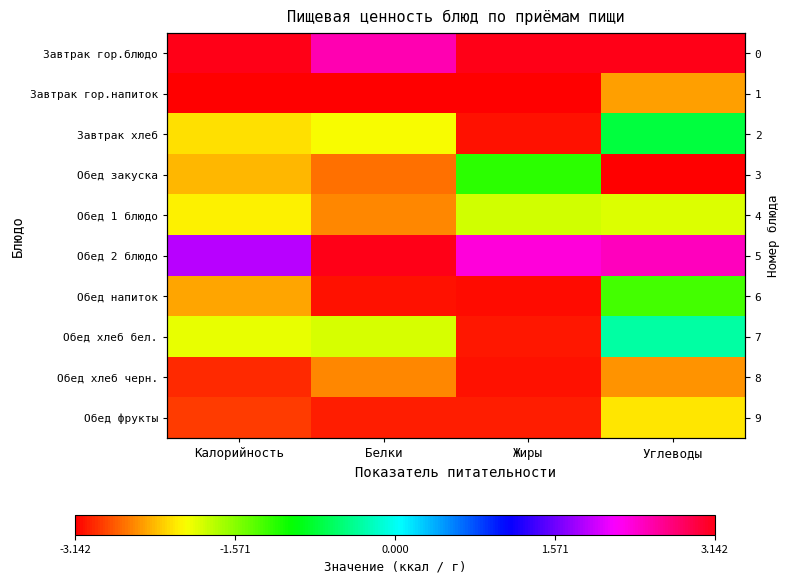

Rank the series at Углеводы from lowest to highest value.

Обед закуска, Обед хлеб черн., Завтрак гор.напиток, Обед фрукты, Обед 1 блюдо, Обед напиток, Завтрак хлеб, Обед хлеб бел., Обед 2 блюдо, Завтрак гор.блюдо